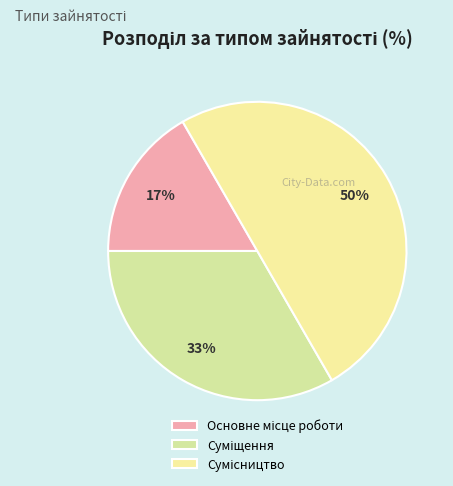

Which slice is the largest?

Сумісництво